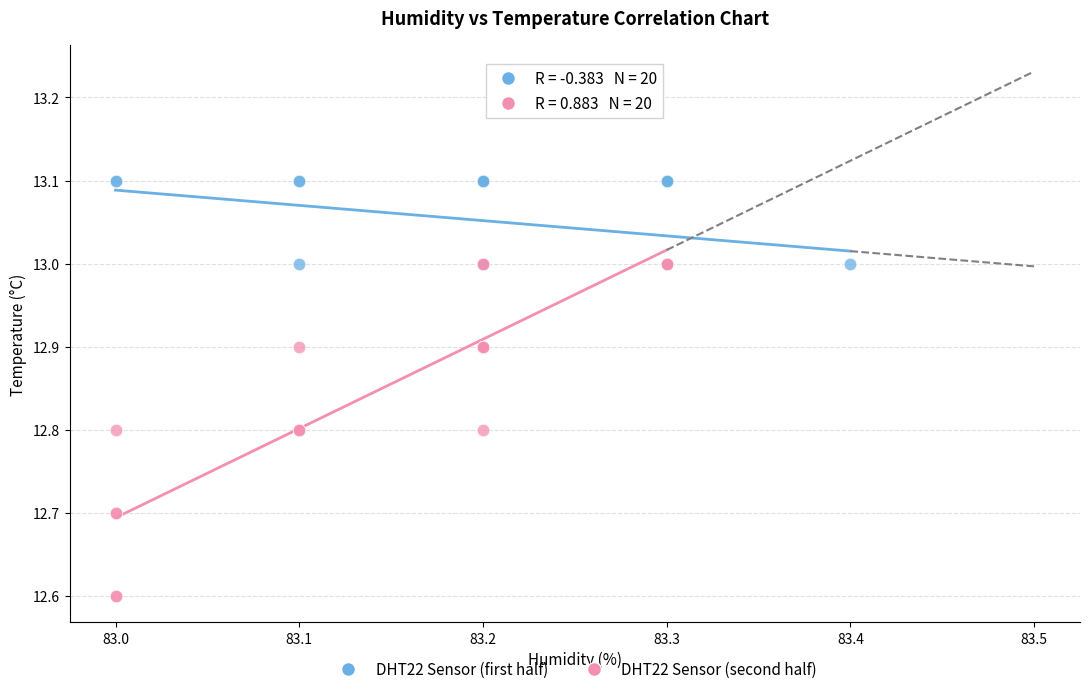

What are all the series names shown in the legend?

DHT22 Sensor (first half), DHT22 Sensor (second half)